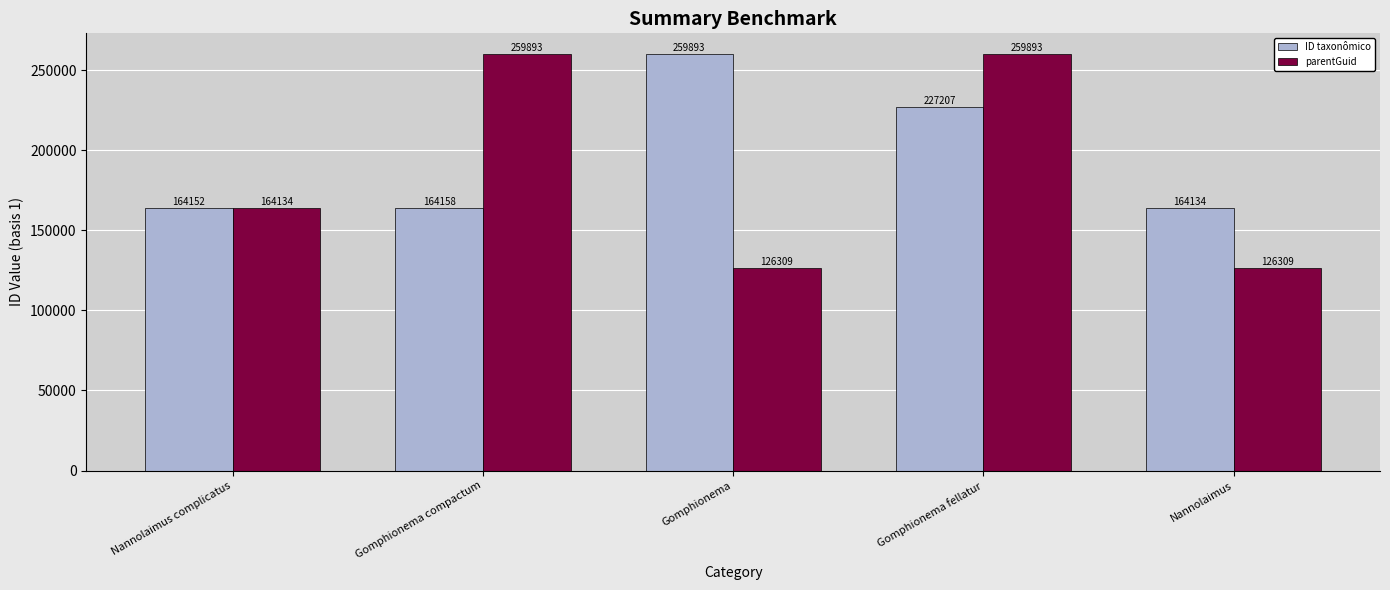

What position from the left is Gomphionema compactum?

2